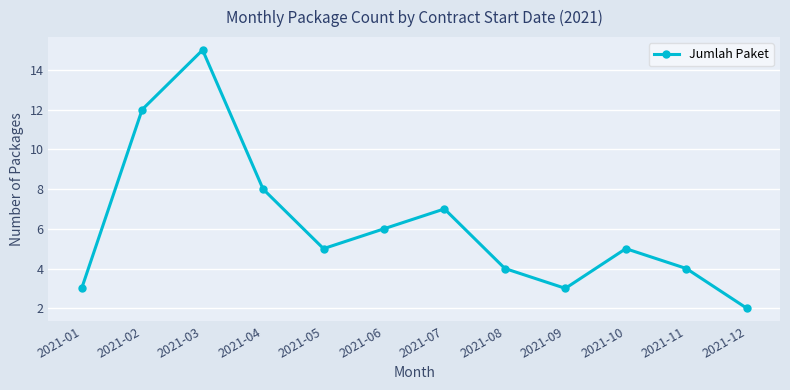

Count the number of data series in this chart.

1